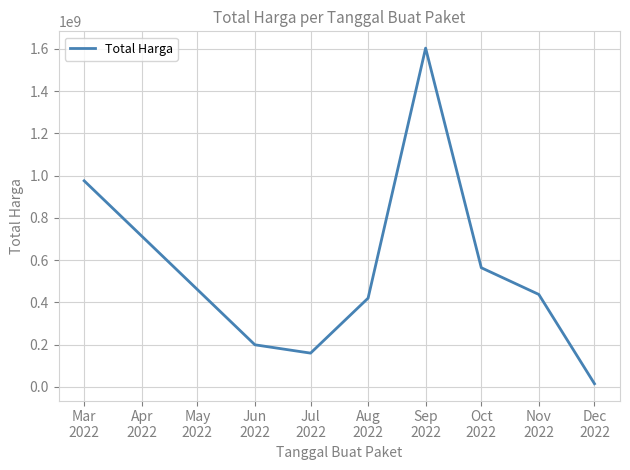

What is the difference between the maximum and minimum values?

1589409000